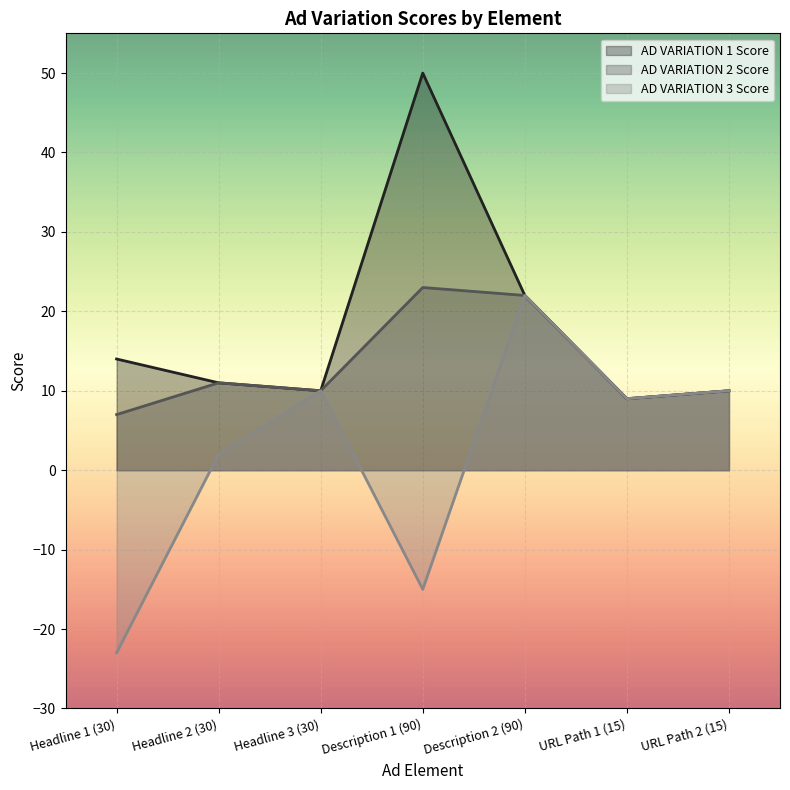

True or false: AD VARIATION 2 Score has a value of 3 at Headline 2 (30).

False